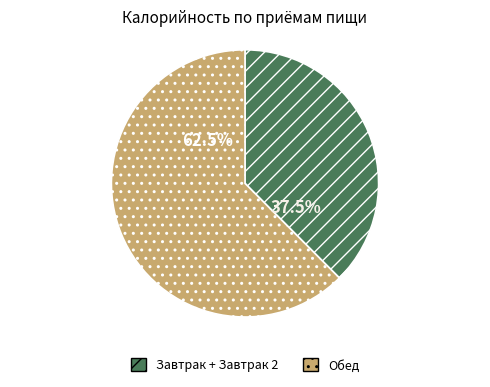

Between Завтрак + Завтрак 2 and Обед, which is larger?

Обед